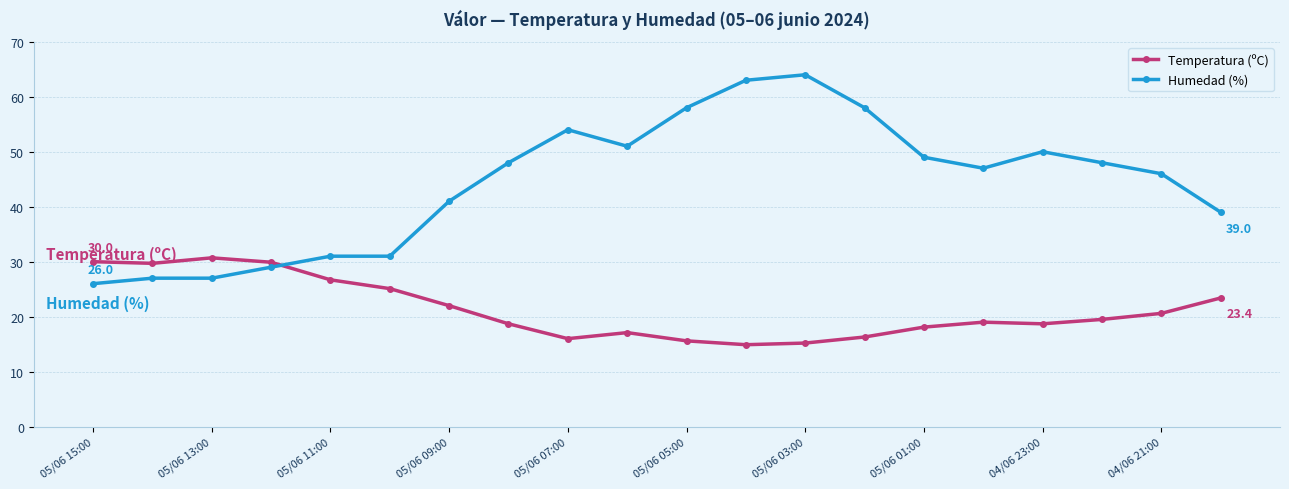

At how many categories does at least one series exceed 32?

14